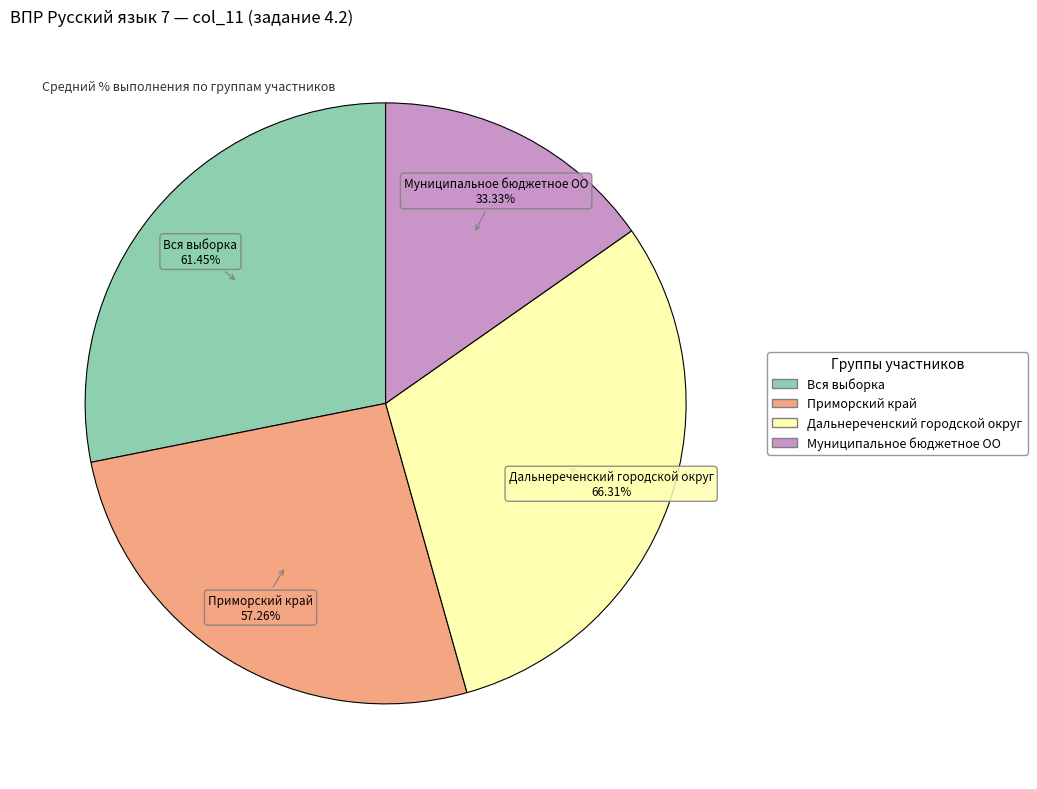

What is the smallest slice in the pie chart?

Муниципальное бюджетное ОО